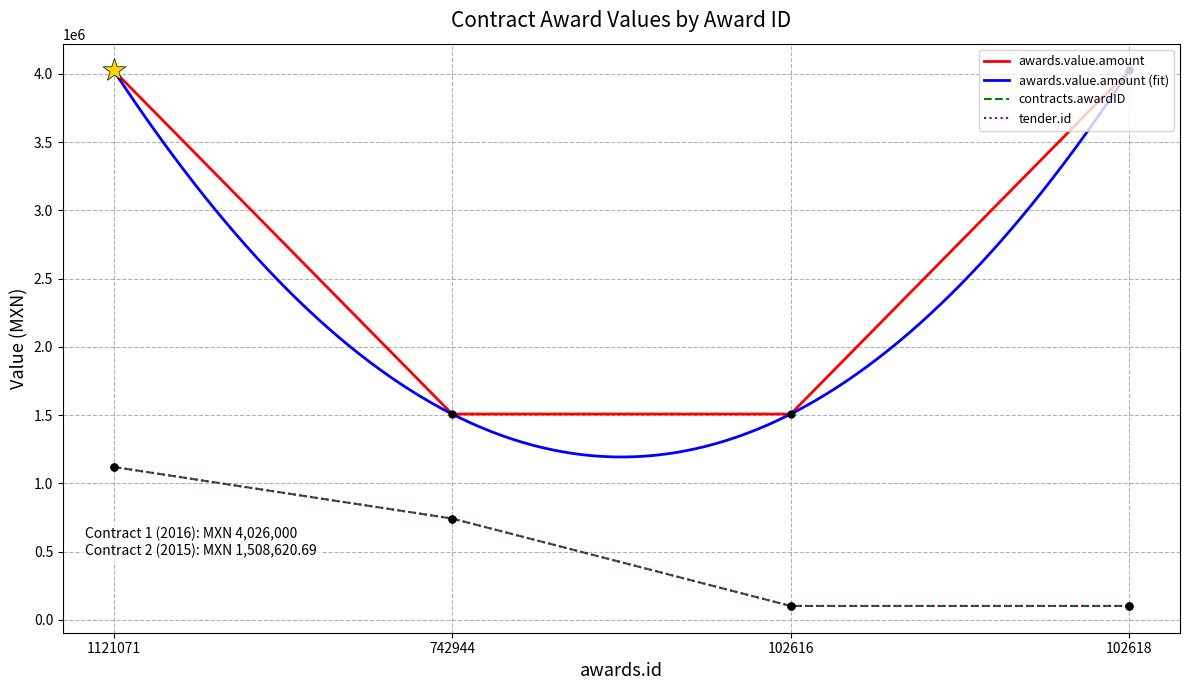

Which series has the largest total across all categories?

awards.value.amount